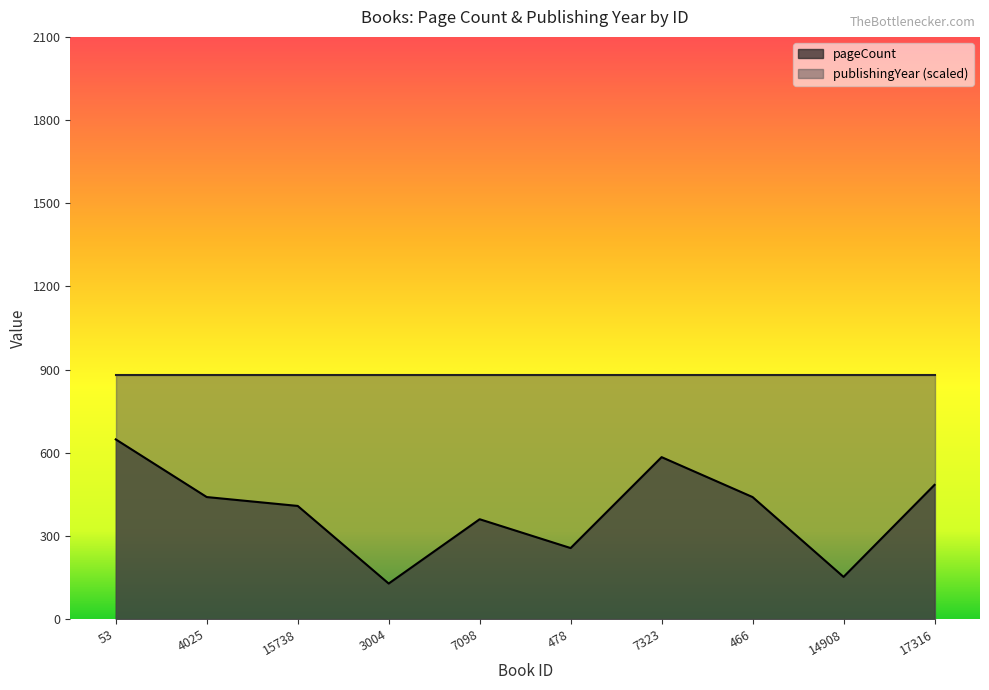

Reading left to right, list all the values displayed in this chart.

648	440	408	128	360	256	584	440	152	484